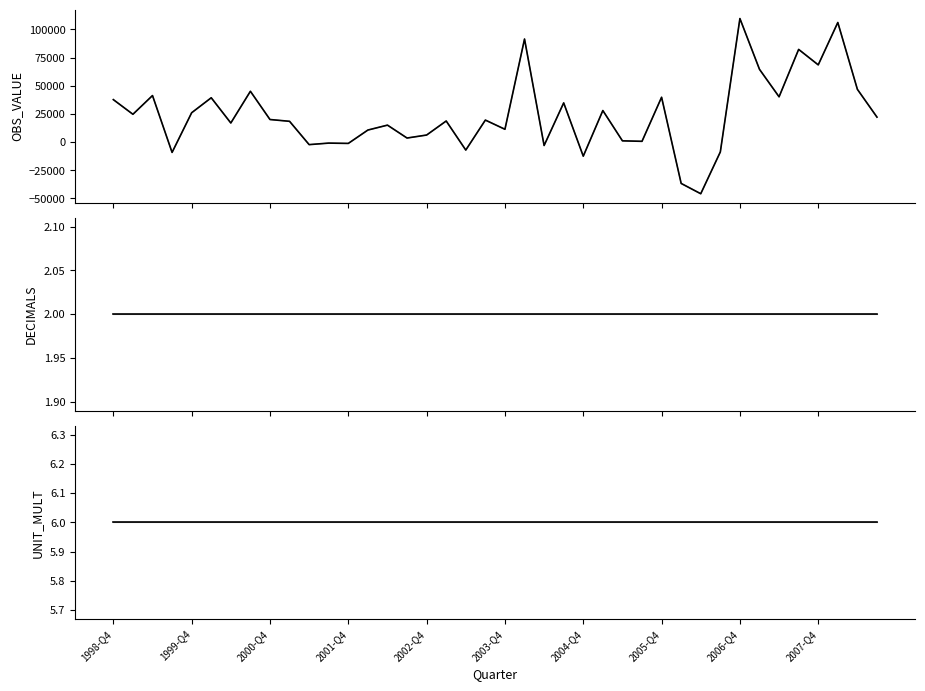

What is the average value of the DECIMALS series?

2